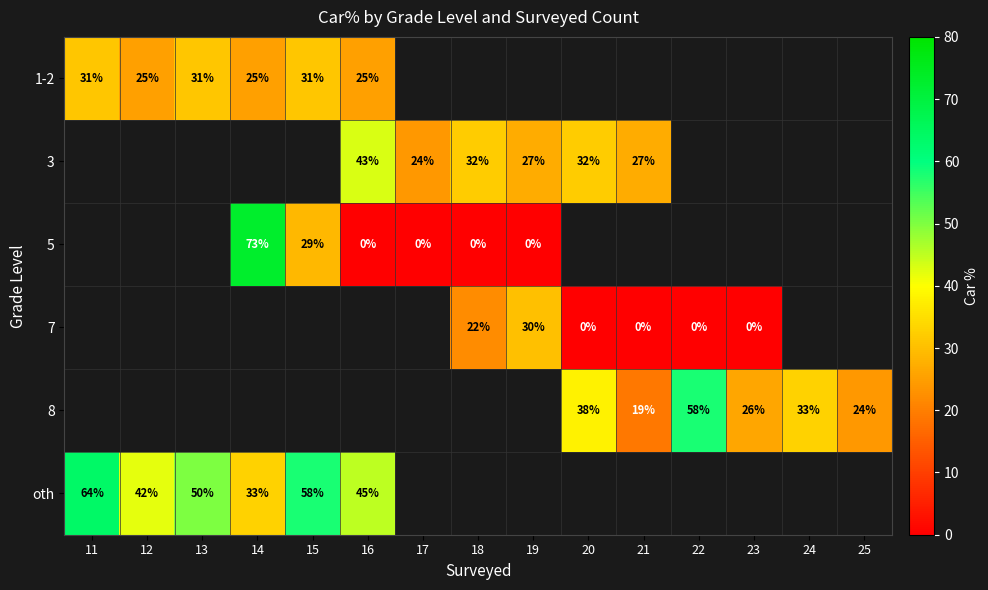

What is the sum of the 3 values at 21 and 18?

59